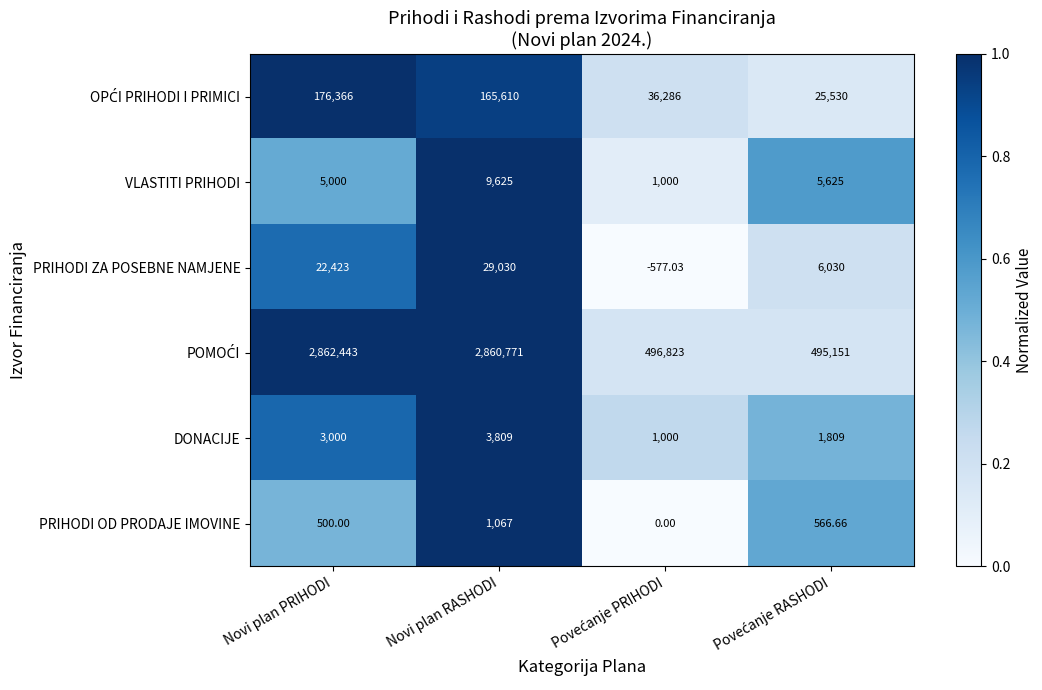

At which category is the sum across all series the highest?

Novi plan RASHODI